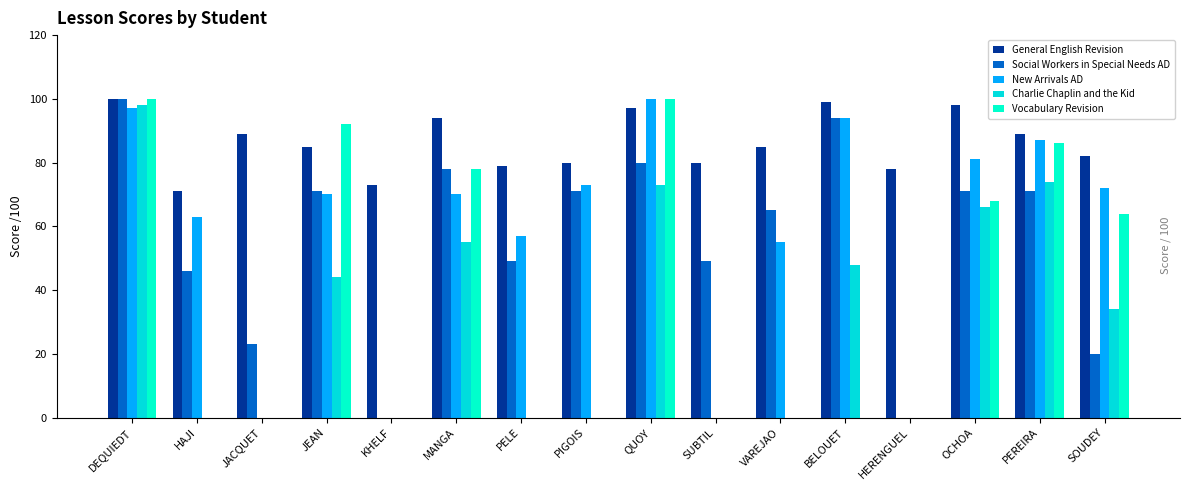

How many data points does each series have?

16